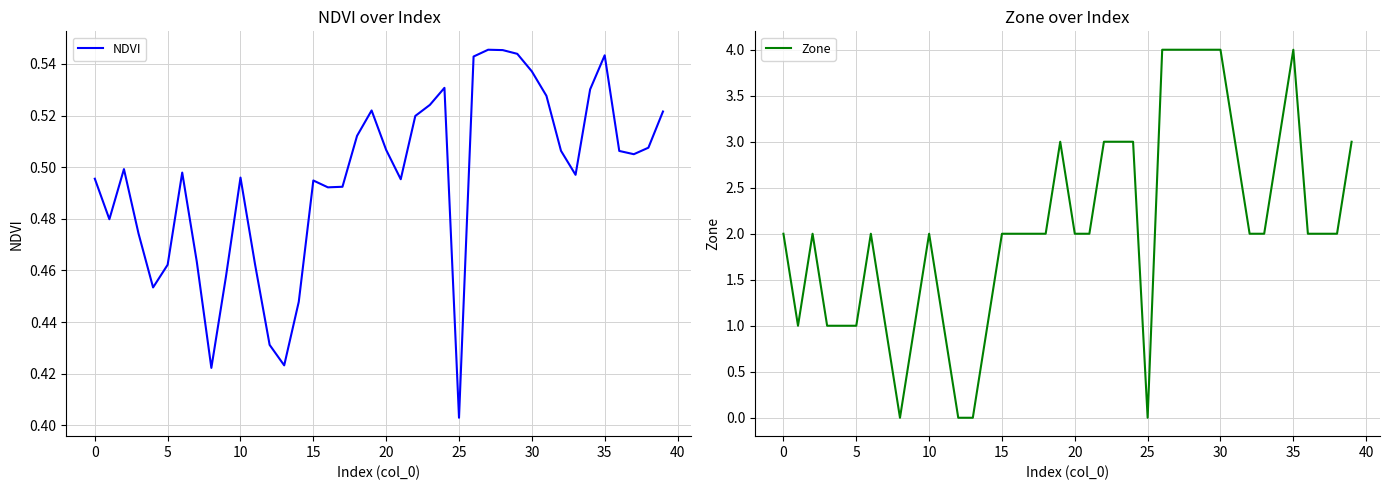

The value of Zone at 28 is 4.0. True or false?

True